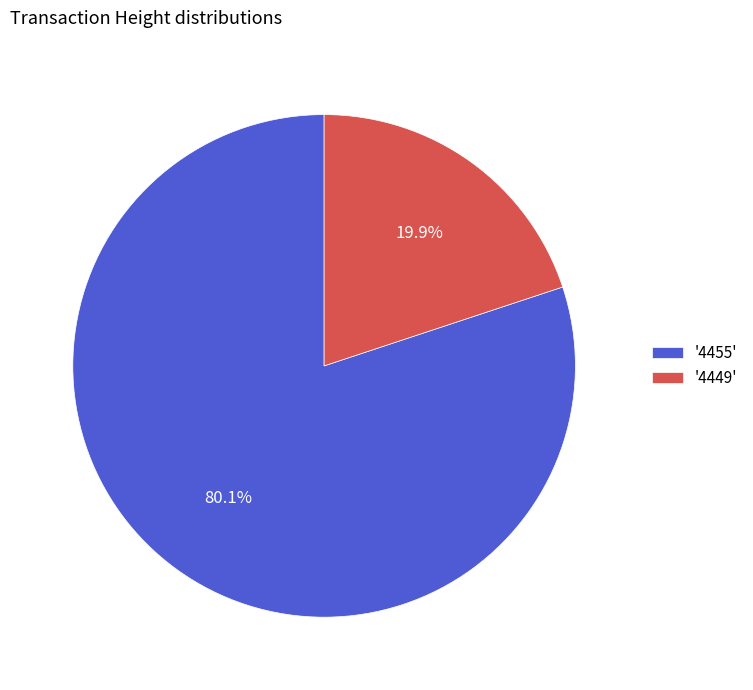

Rank the categories by value from highest to lowest.

'4455', '4449'